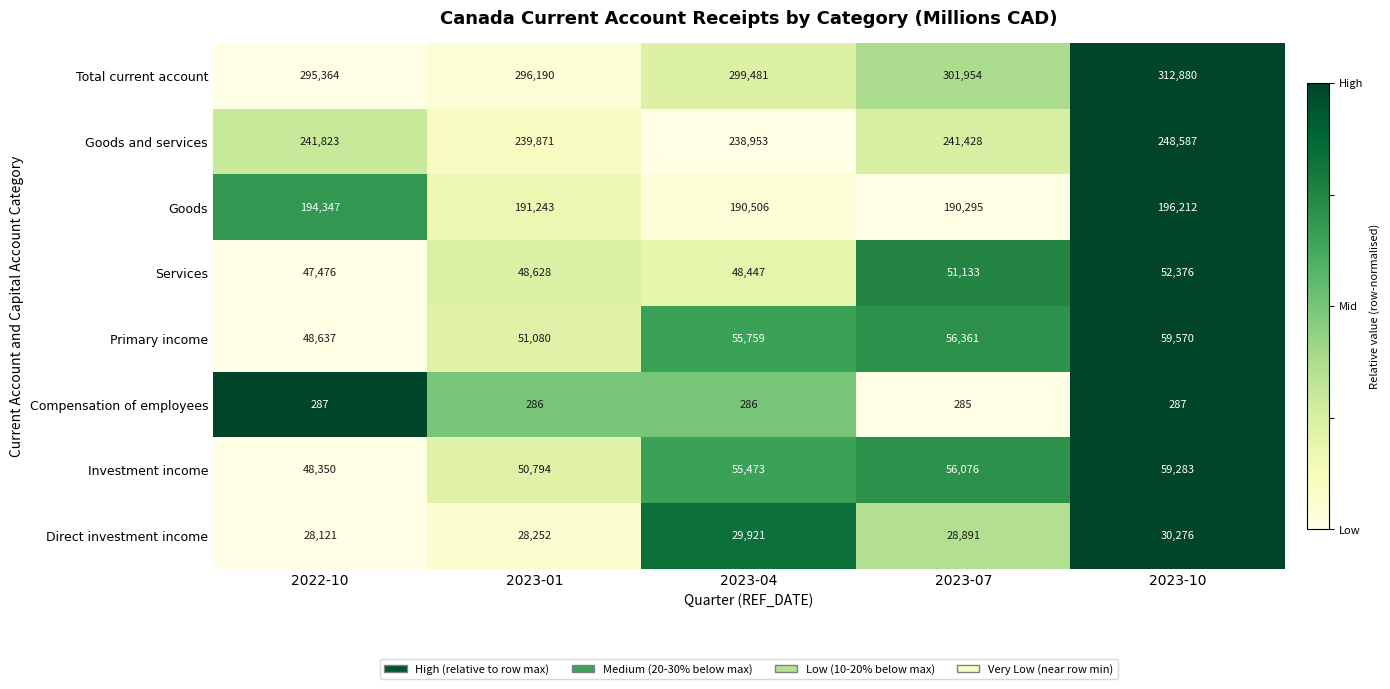

Rank the categories by Primary income value from lowest to highest.

2022-10, 2023-01, 2023-04, 2023-07, 2023-10